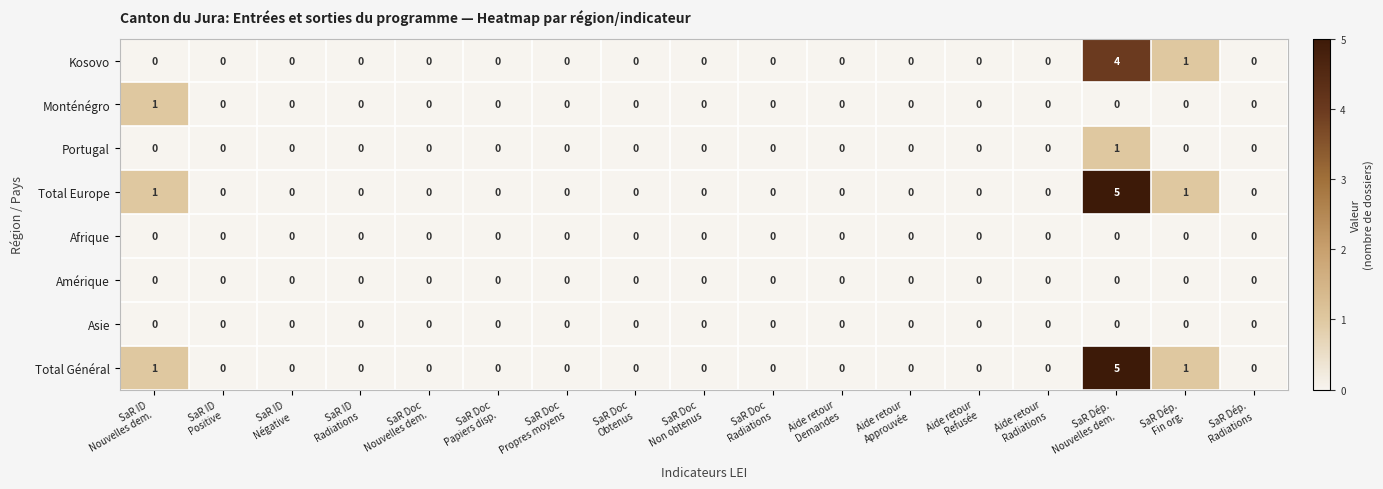

How many Total Europe values are between 0 and 1?

16